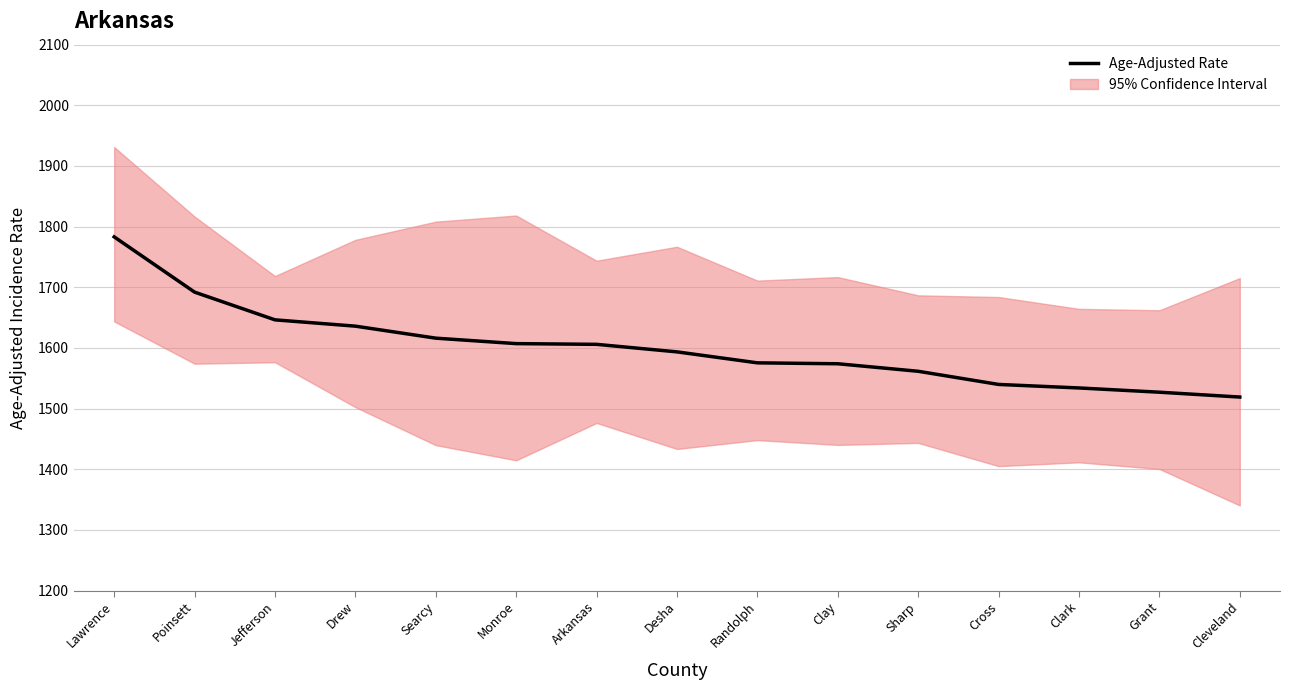

What is the label of the 12th point from the right?

Drew